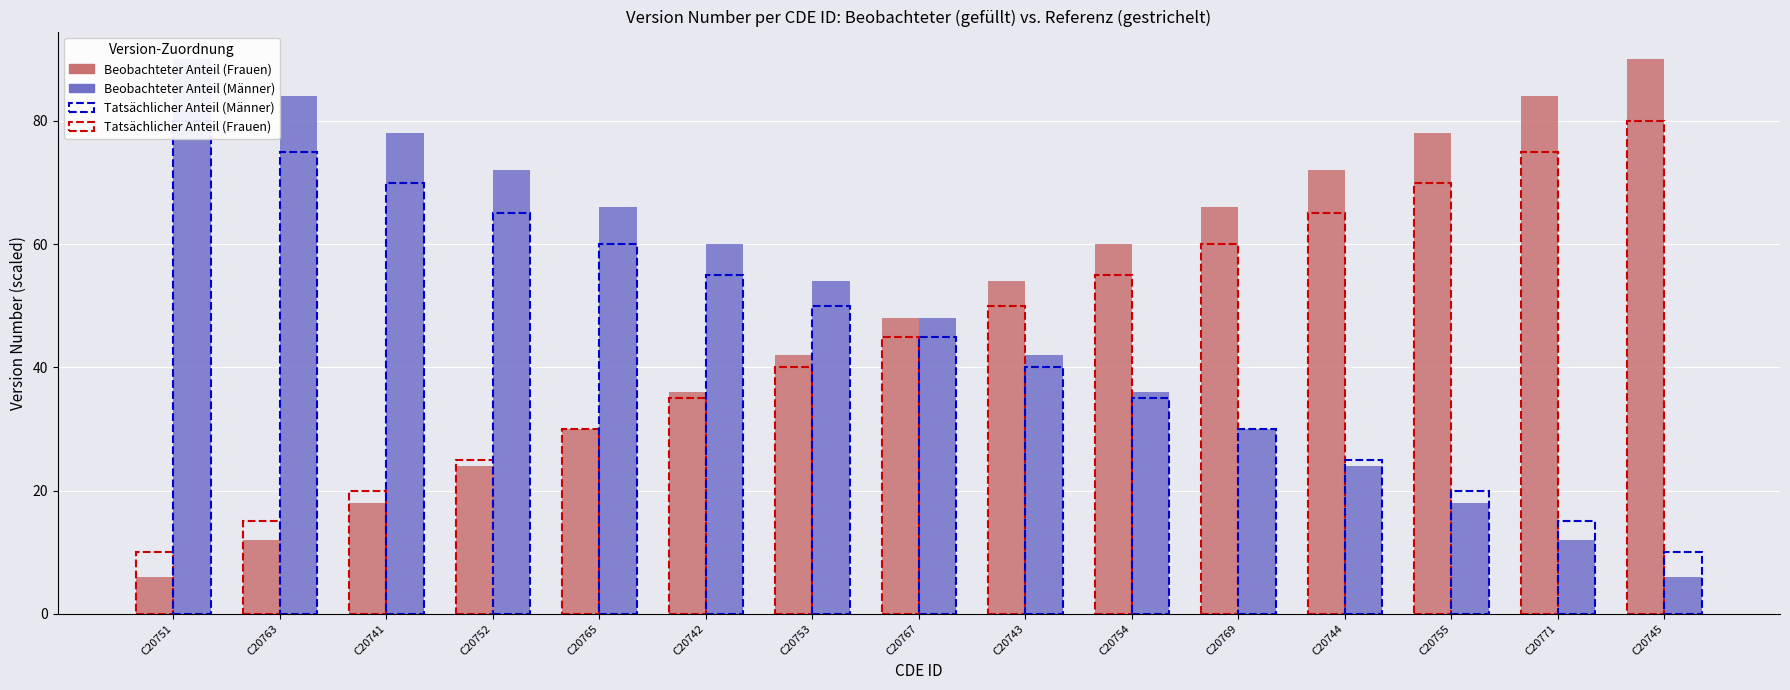

How many bars are there in total?

30